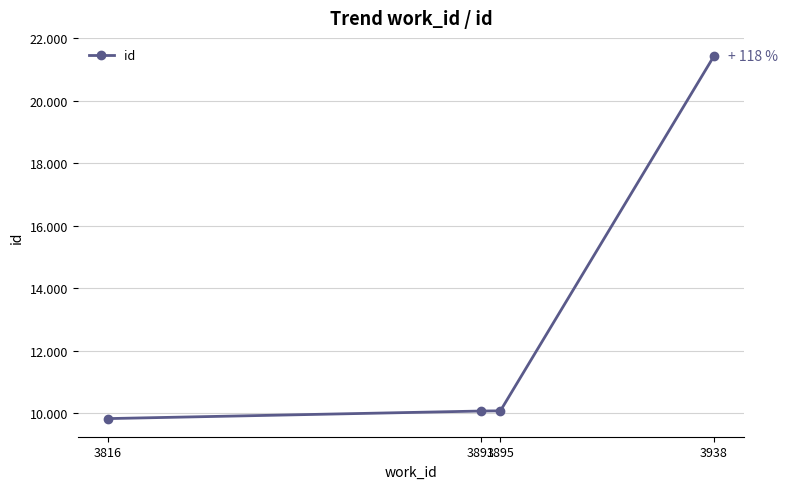

Does the chart have visible grid lines?

Yes